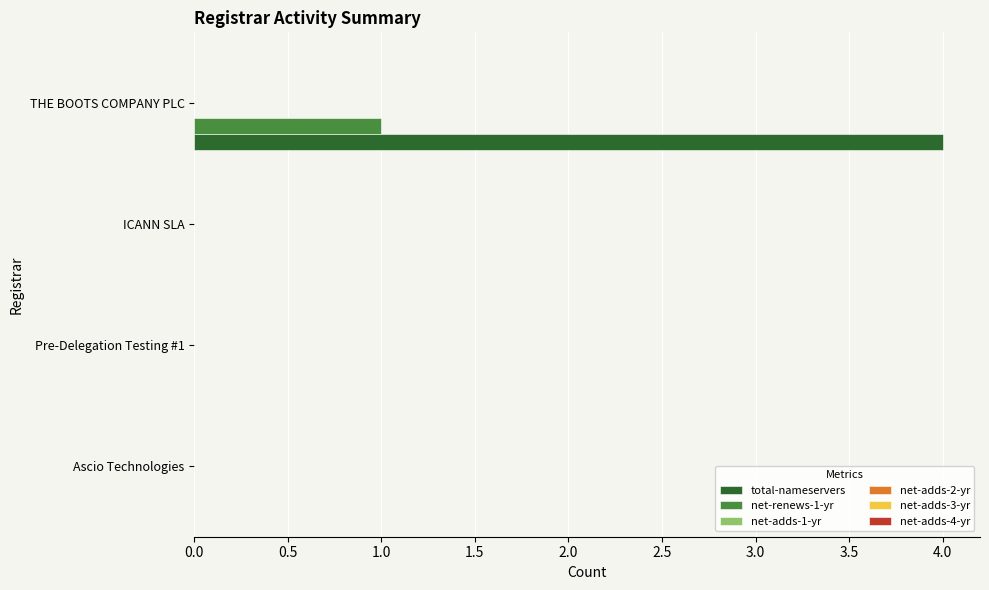

What is the maximum value shown in the chart?

4